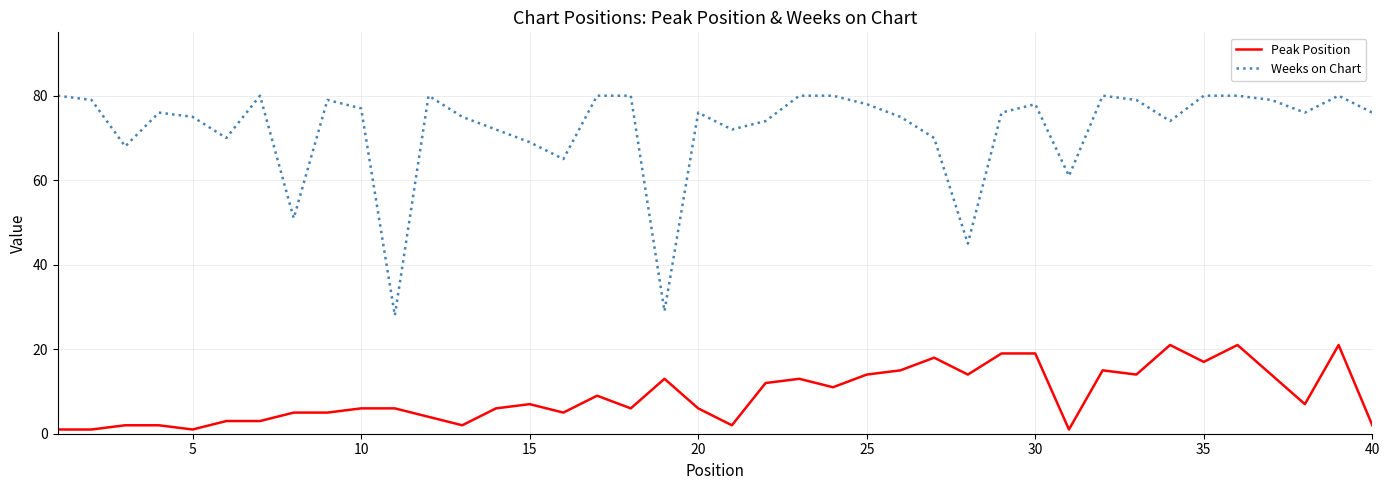

What is the sum of all Weeks on Chart values?

2882